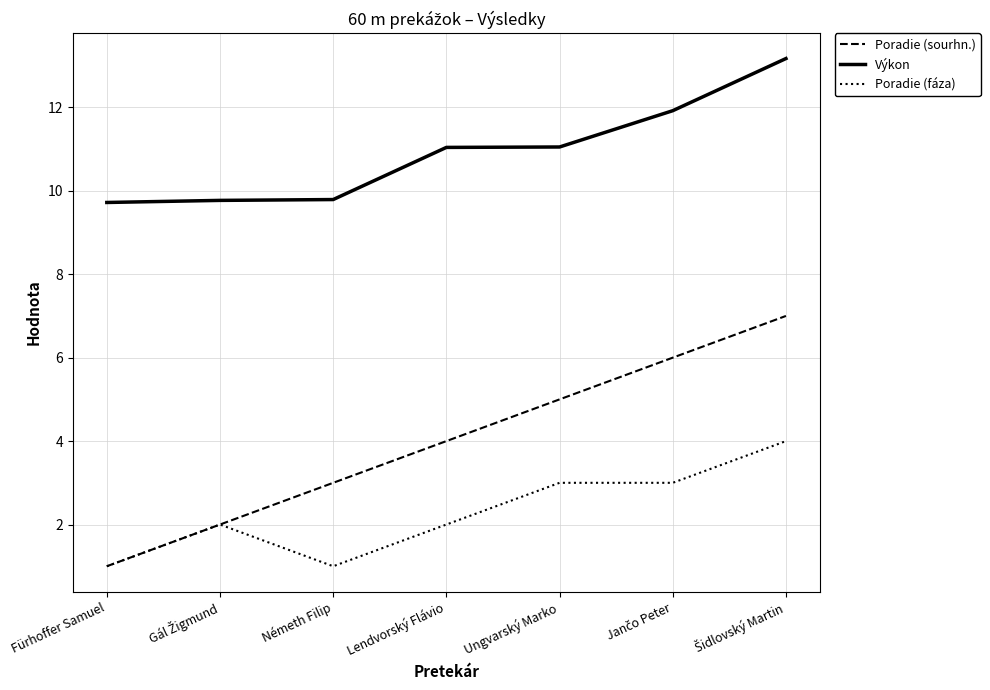

True or false: Poradie (fáza) and Výkon intersect in this chart.

False